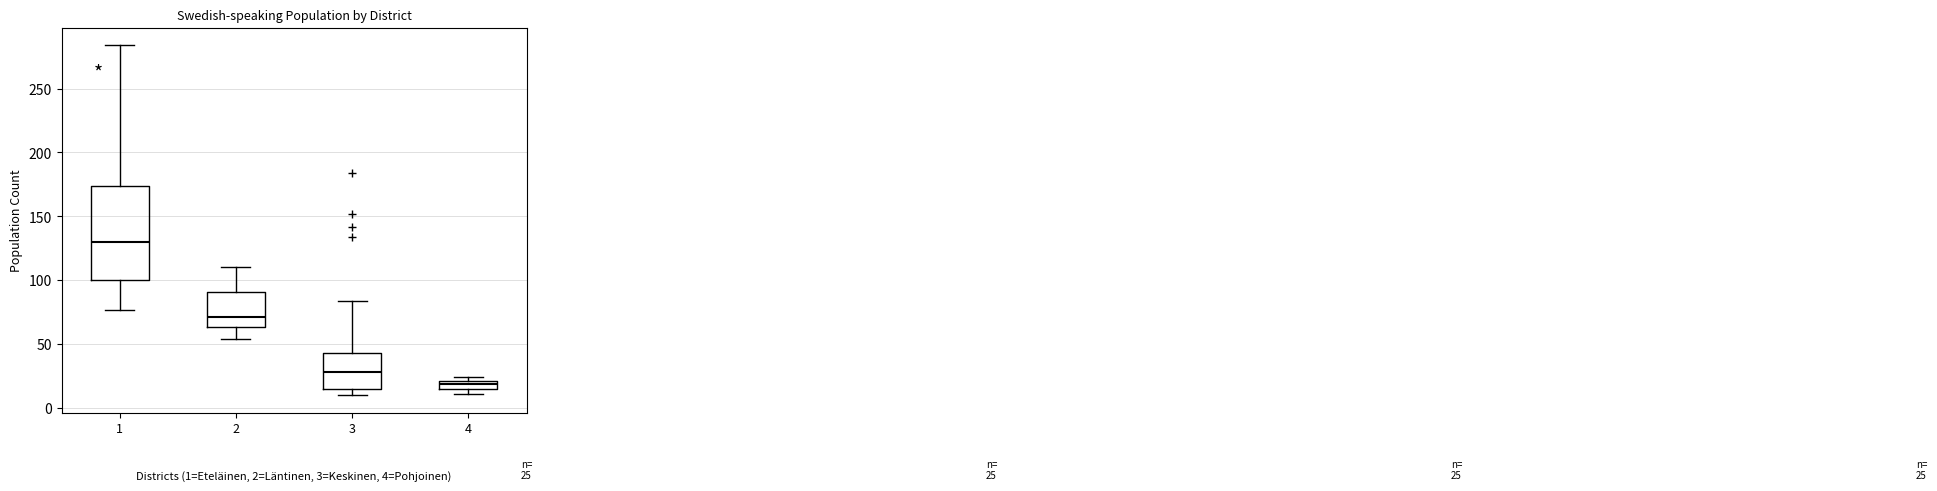

Which box's median line is the lowest?

4